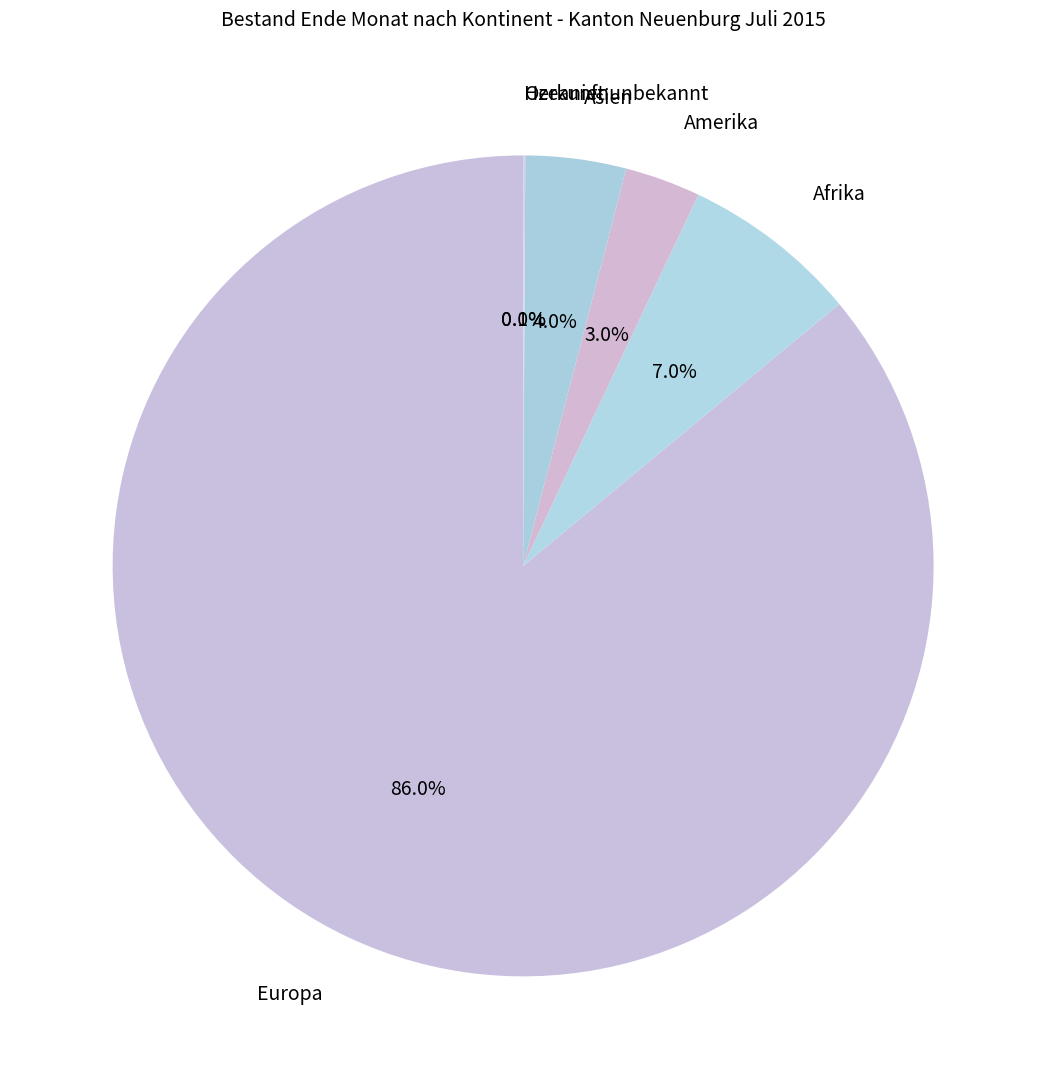

What portion of the pie excludes Amerika?

97.0%